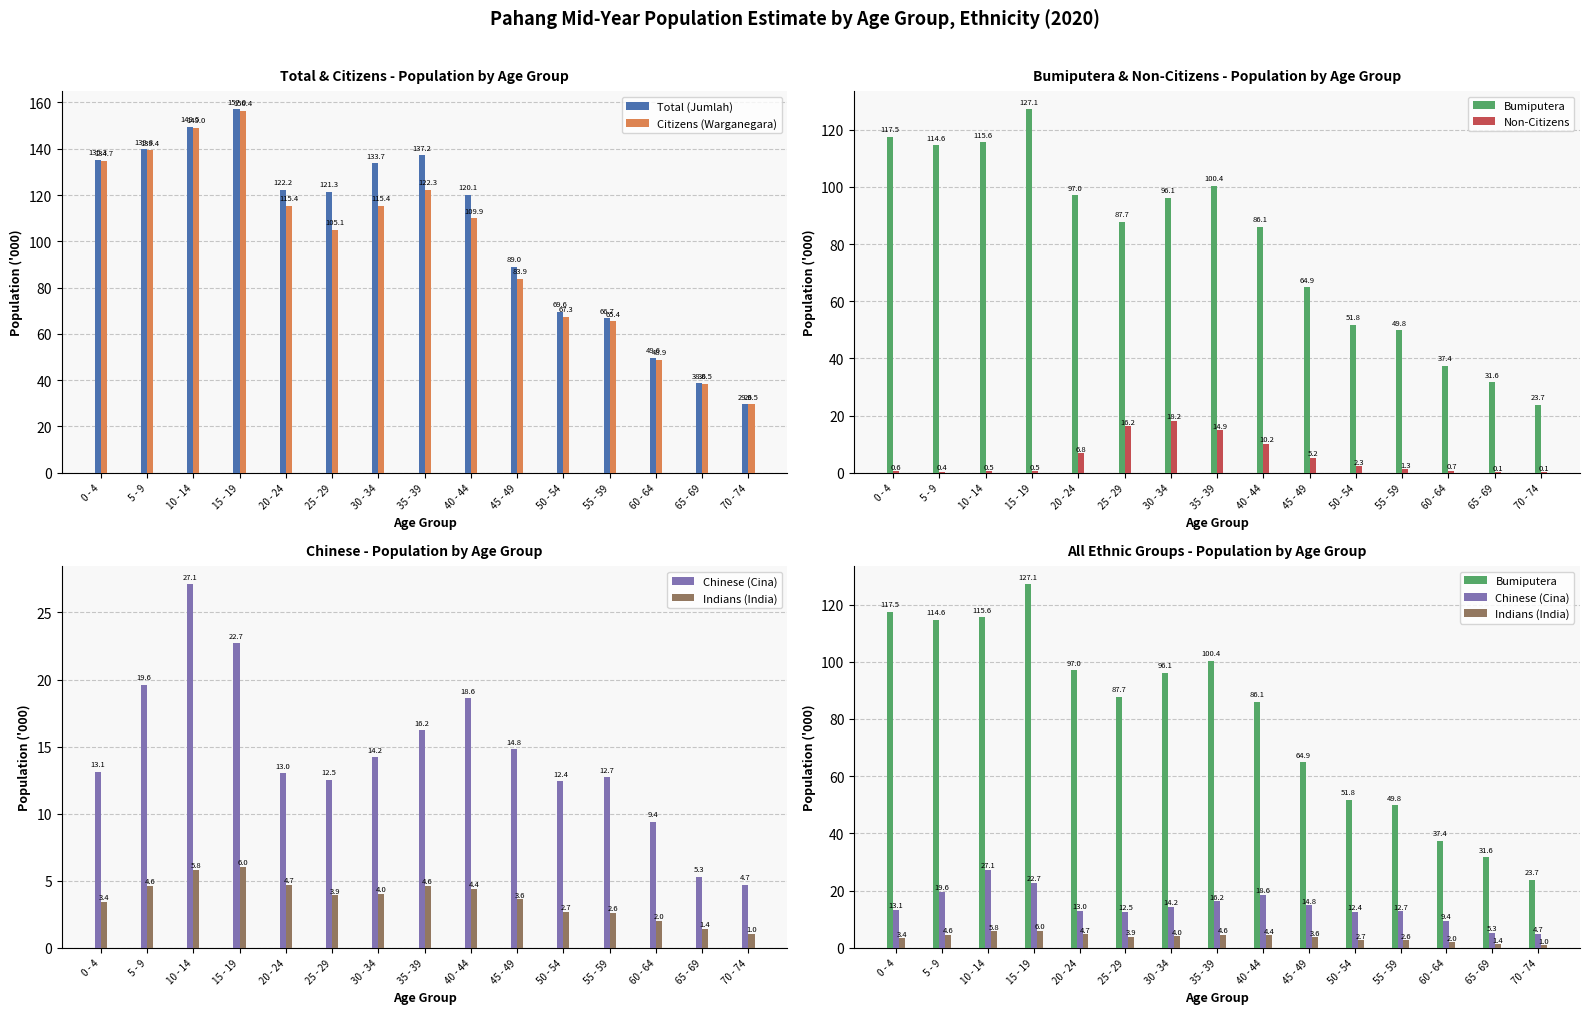

Is the value of Chinese (Cina) at 45 - 49 greater than the value of Indians (India) at 5 - 9?

Yes